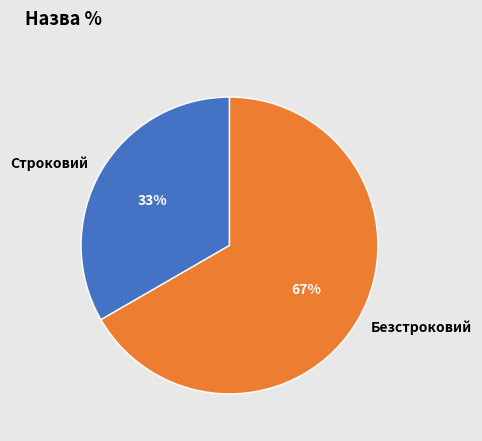

Combined, do Строковий and Безстроковий account for over 50%?

Yes